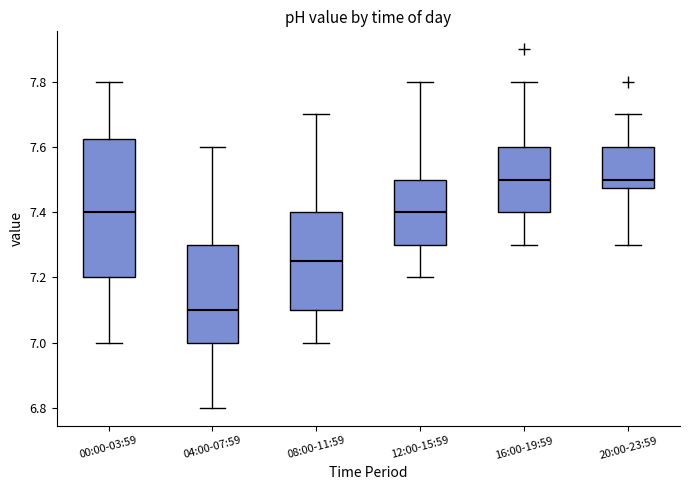

Which box's median line is the lowest?

04:00-07:59